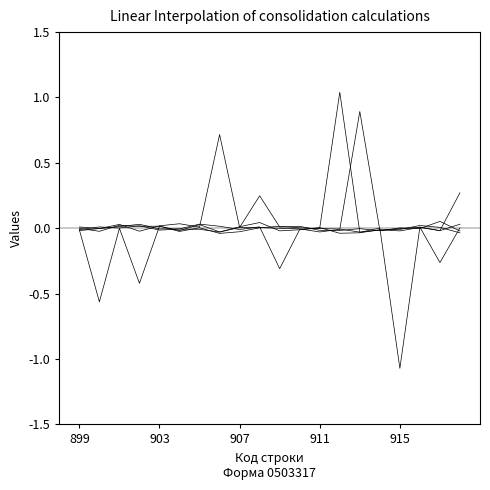

Is this an area chart (filled region under the line)?

No